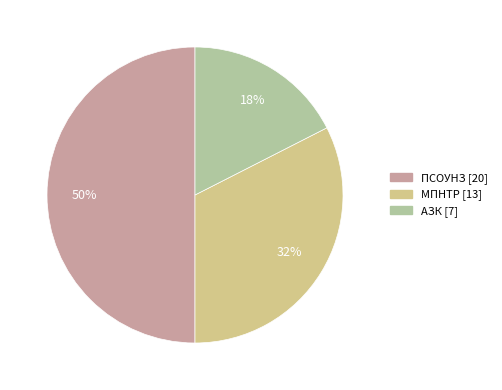

Is the sum of ПСОУНЗ and АЗК greater than half?

Yes